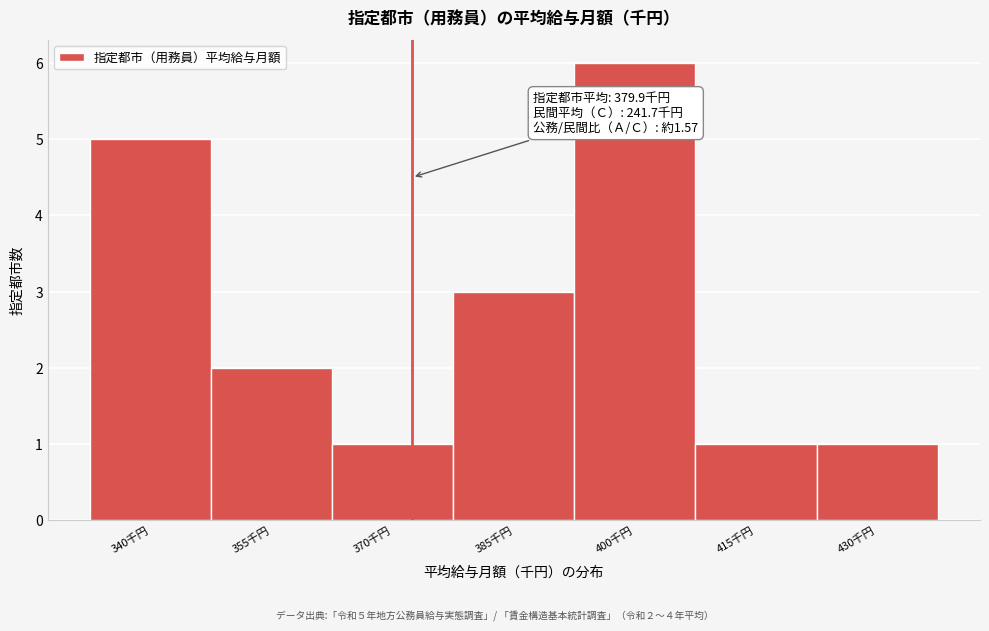

Reading left to right, list all the values displayed in this chart.

340千円=5	355千円=2	370千円=1	385千円=3	400千円=6	415千円=1	430千円=1